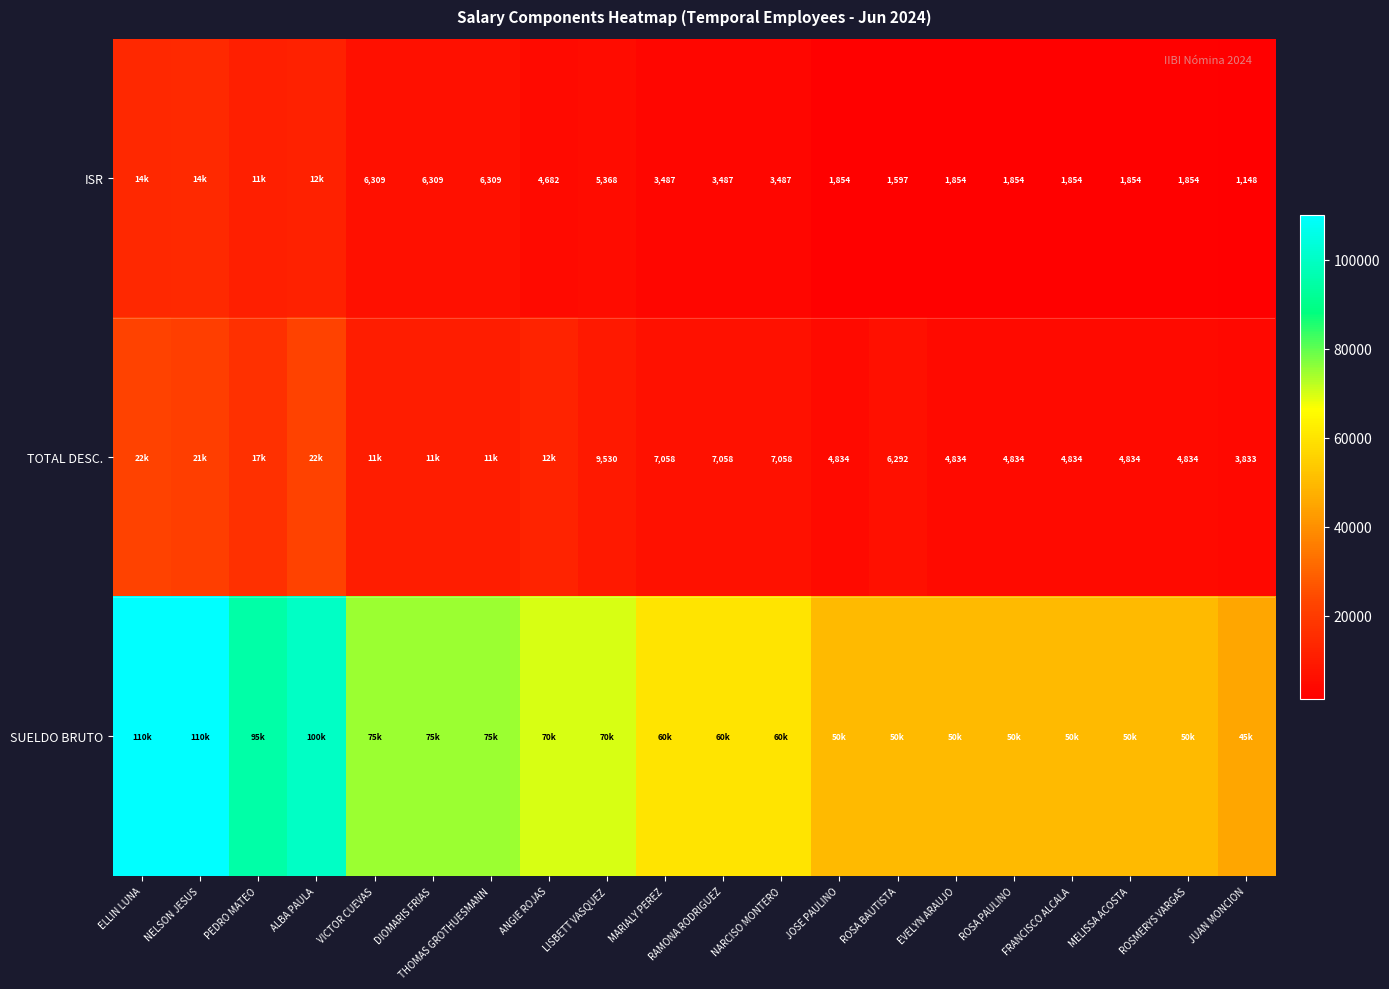

Is it true that ISR equals 4720.1 at MARIALY PEREZ?

False